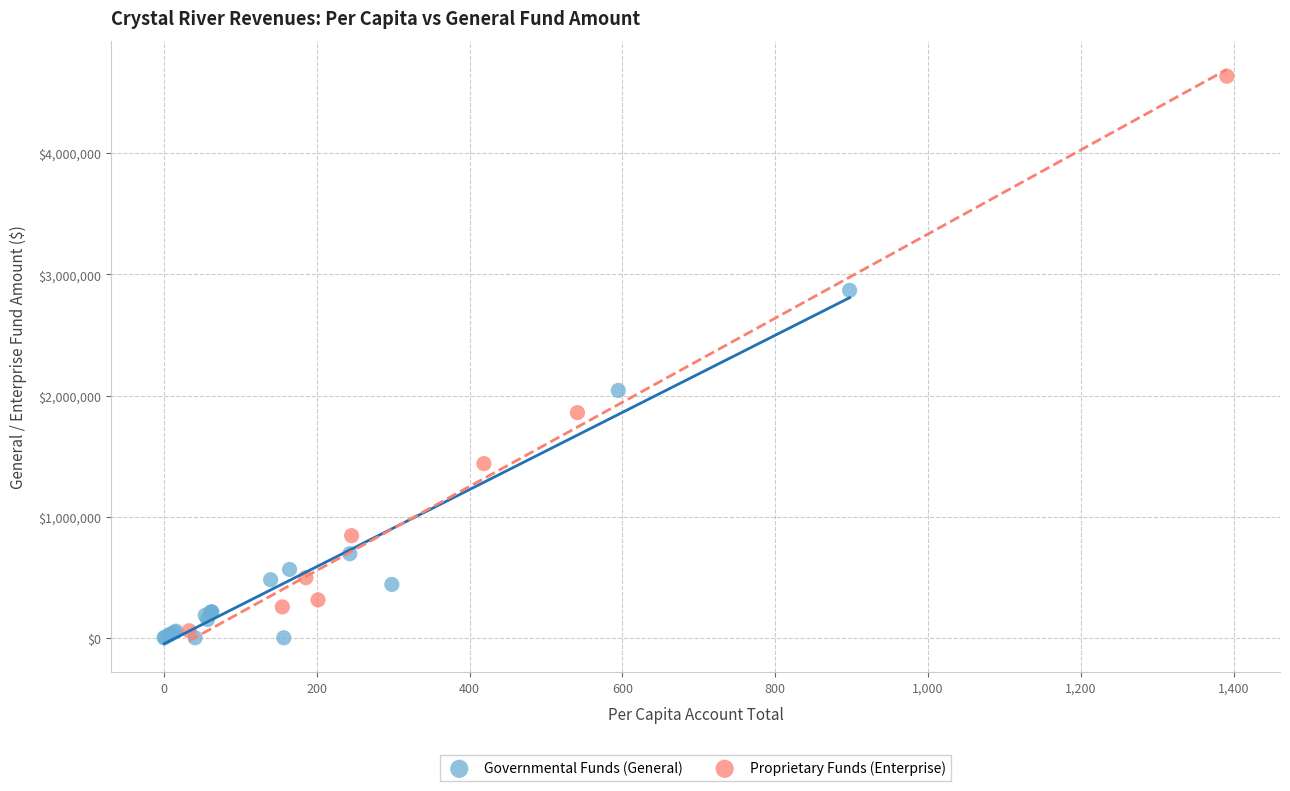

Which series reaches the maximum Y coordinate?

Proprietary Funds (Enterprise)